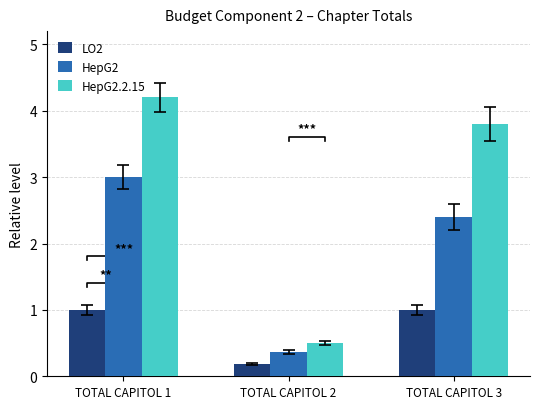

What is the average value of the LO2 series?

0.7